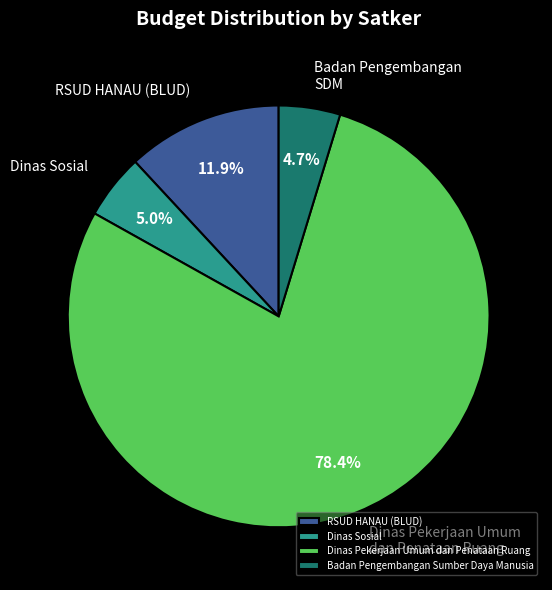

Is it true that Dinas Pekerjaan Umum dan Penataan Ruang is 14% of the pie?

False